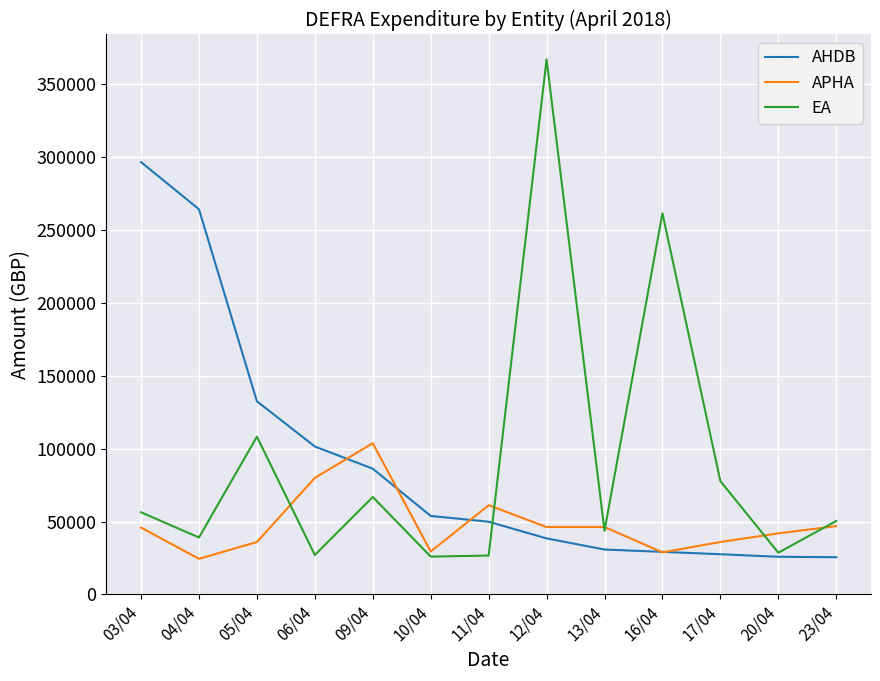

At which category is the sum across all series the highest?

12/04